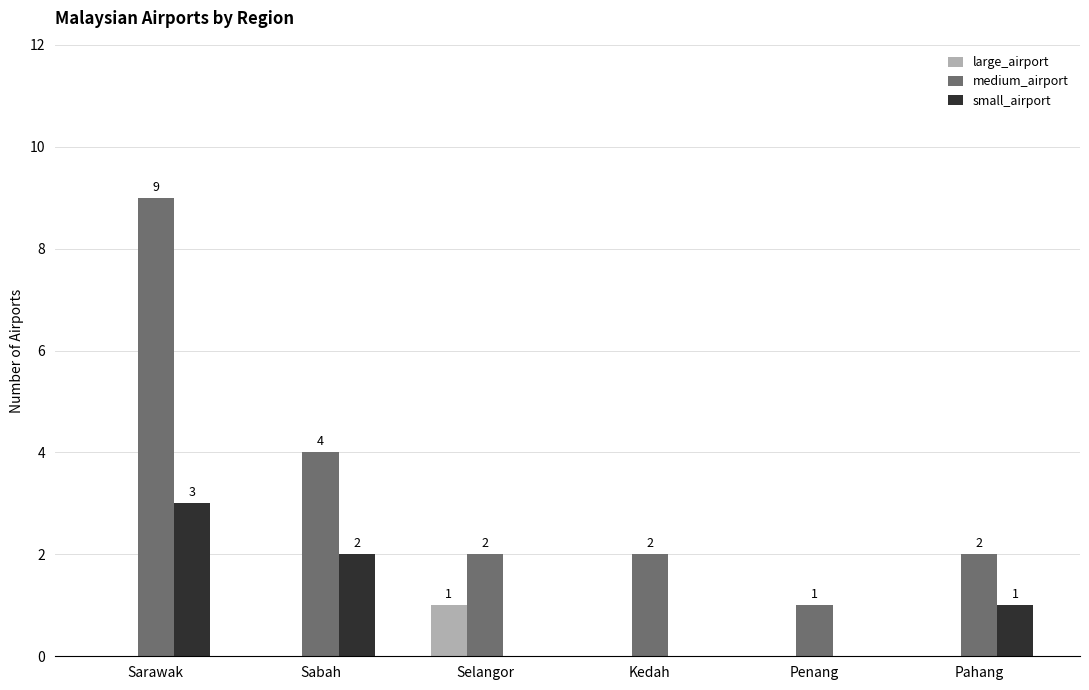

At which category is the sum across all series the highest?

Sarawak